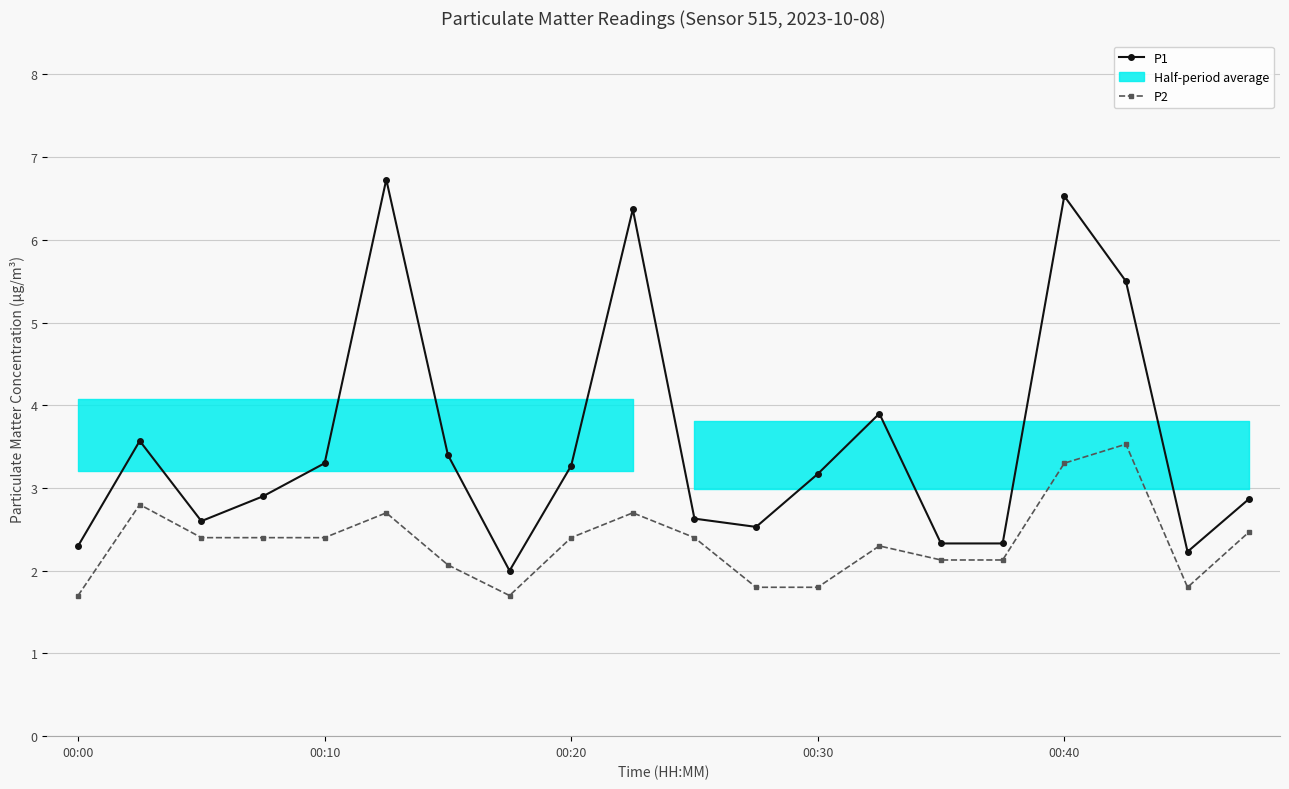

True or false: P2 and P1 cross at least once.

False